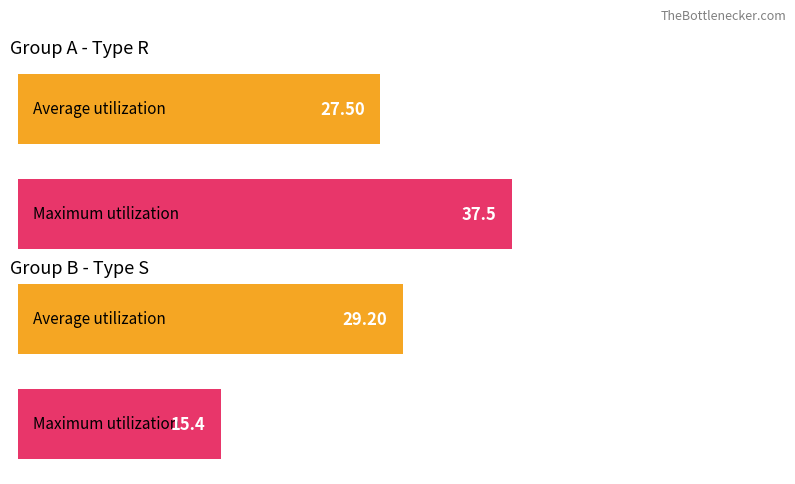

How many data points in Graphic card (avg speed ~km/h) are above 29?

1